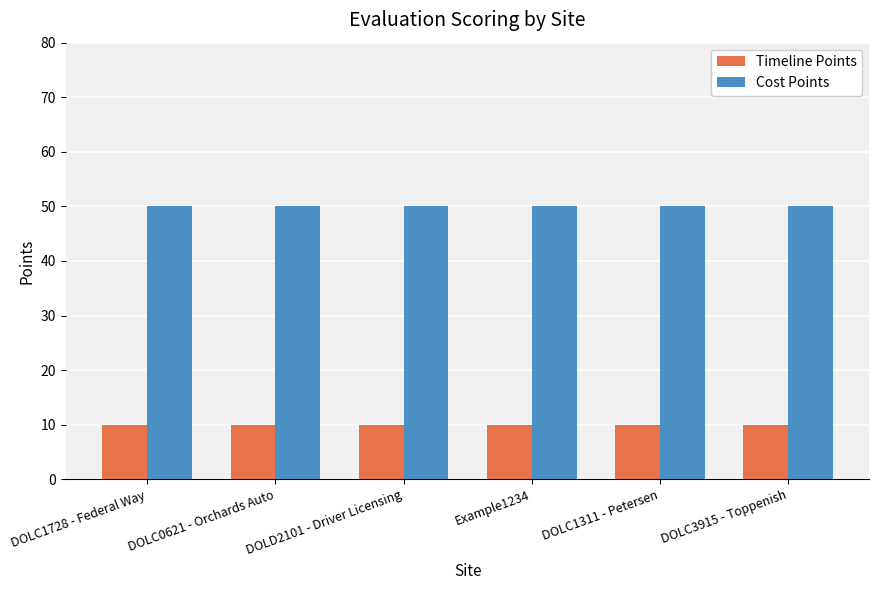

What is the spread (max minus min) of values at DOLD2101 - Driver Licensing?

40